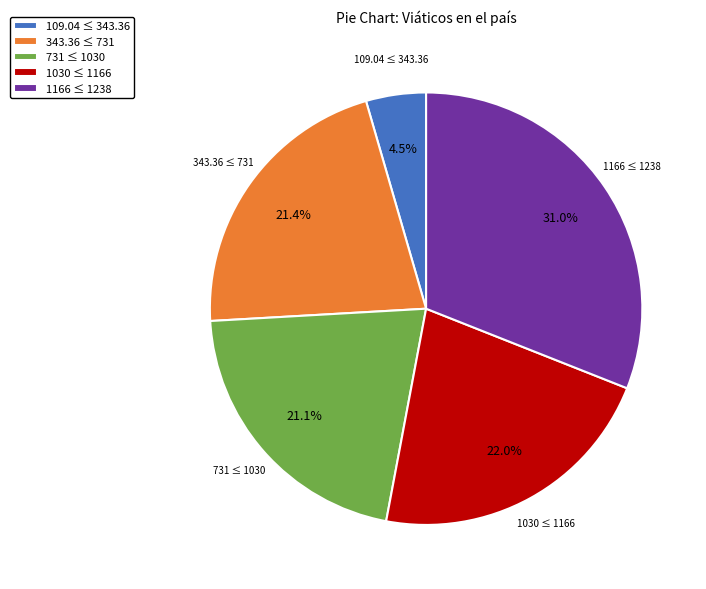

Between 1030 ≤ 1166 and 109.04 ≤ 343.36, which is larger?

1030 ≤ 1166